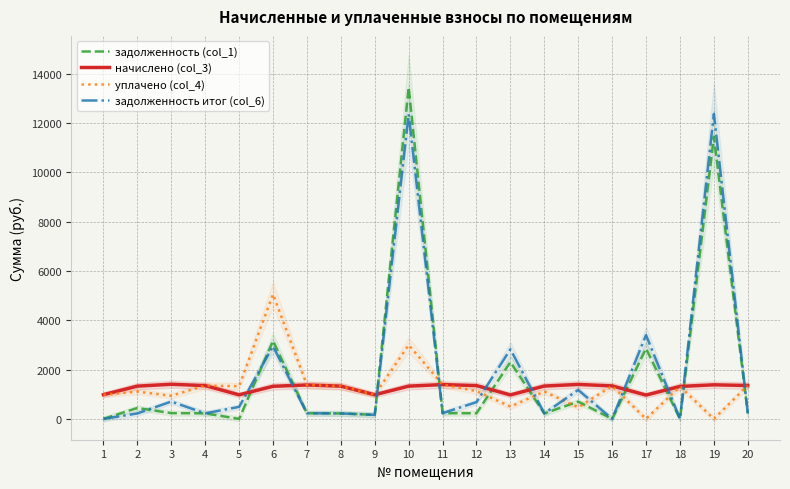

Which series has the largest range (max minus min)?

задолженность (col_1)